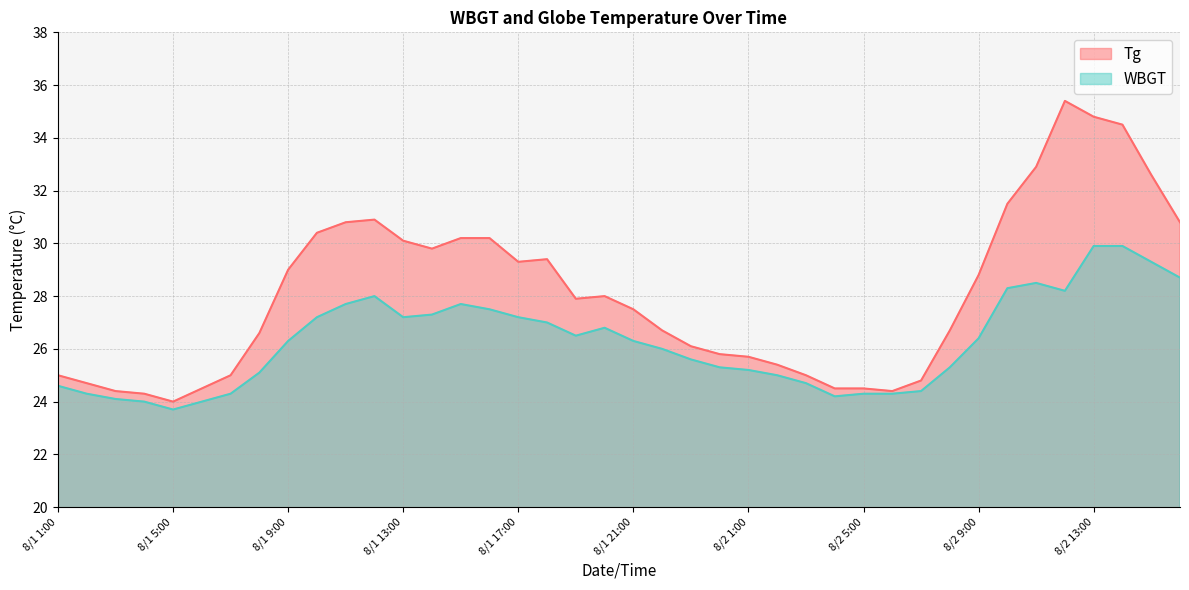

Which category has the highest value in the WBGT series?

8/2 13:00